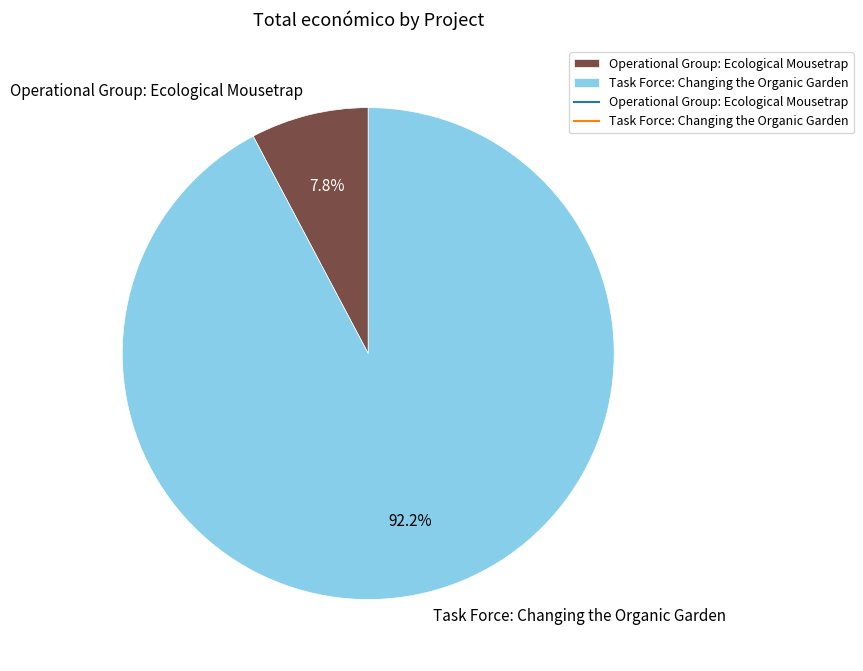

Is there any slice that represents more than half of the pie?

Yes